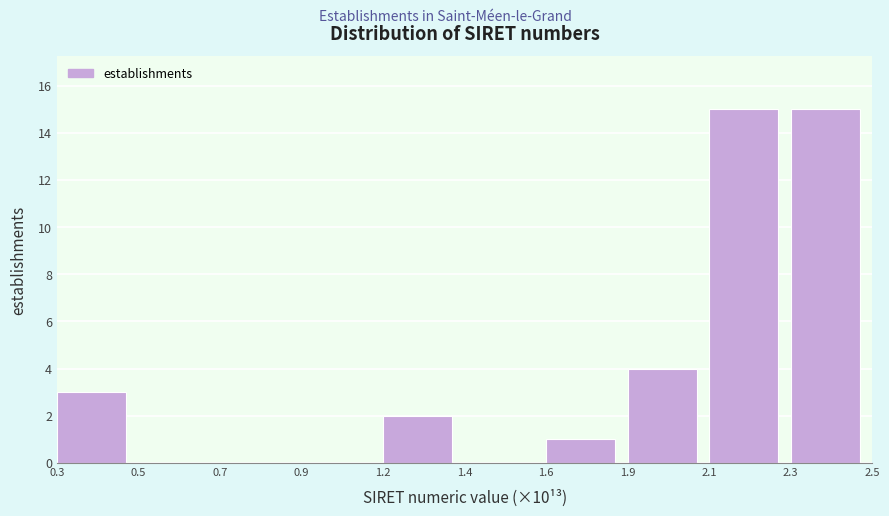

Reading left to right, what are all the values shown in this chart?

0.3=3	0.5=0	0.7=0	0.9=0	1.2=2	1.4=0	1.6=1	1.9=4	2.1=15	2.3=15